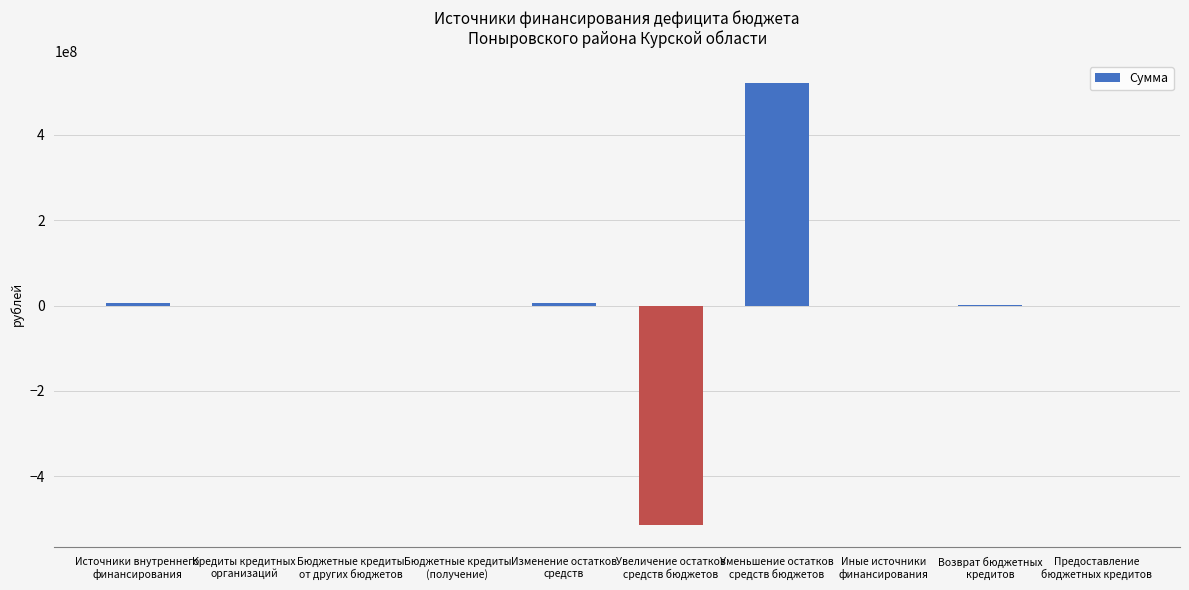

What is the maximum value shown in the chart?

521504675